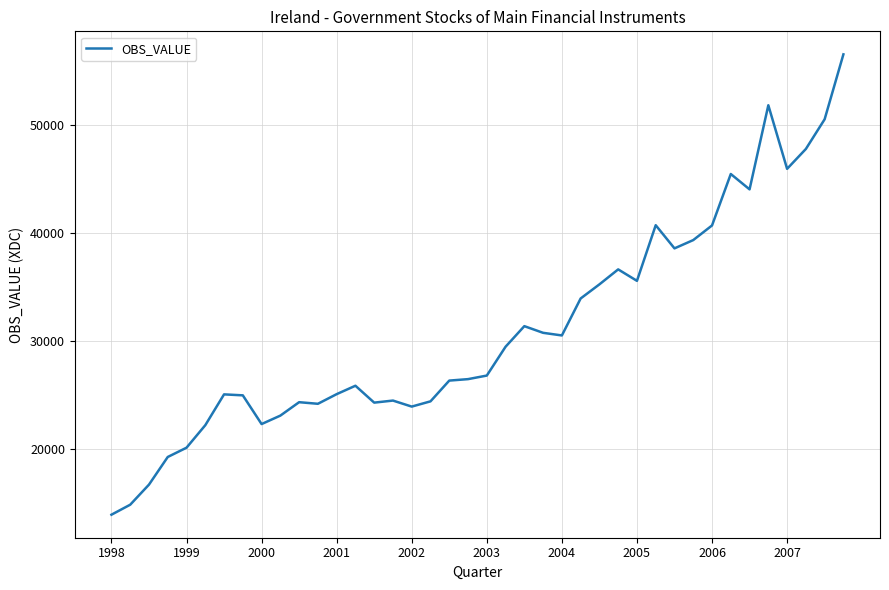

What is the difference between the maximum and minimum values?

42633.6